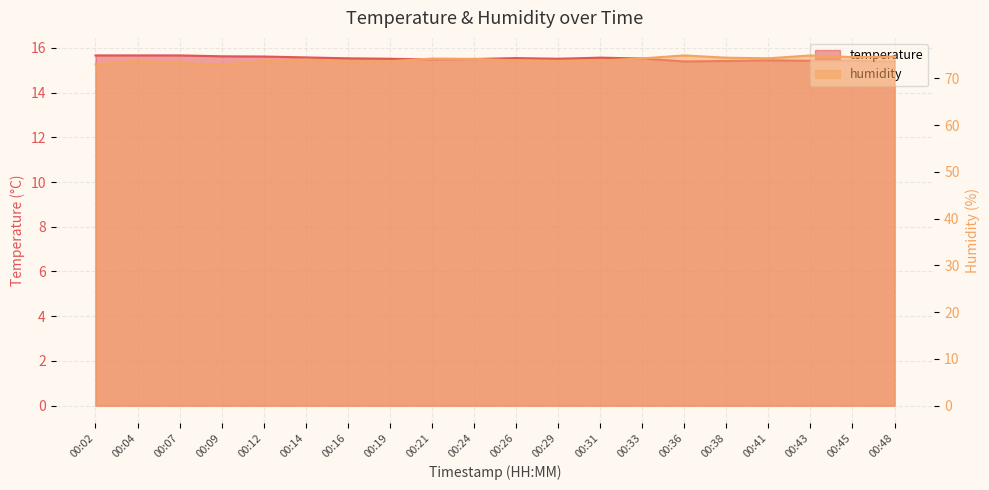

Reading left to right, extract all data points from this chart.

temperature: 15.7	15.7	15.7	15.6	15.6	15.6	15.5	15.5	15.5	15.5	15.5	15.5	15.6	15.5	15.4	15.4	15.4	15.4	15.4	15.4
humidity: 73.0	73.7	73.3	72.9	73.7	74.0	73.6	73.7	74.3	74.2	73.9	73.8	73.8	74.3	74.9	74.4	74.3	74.9	74.6	74.7